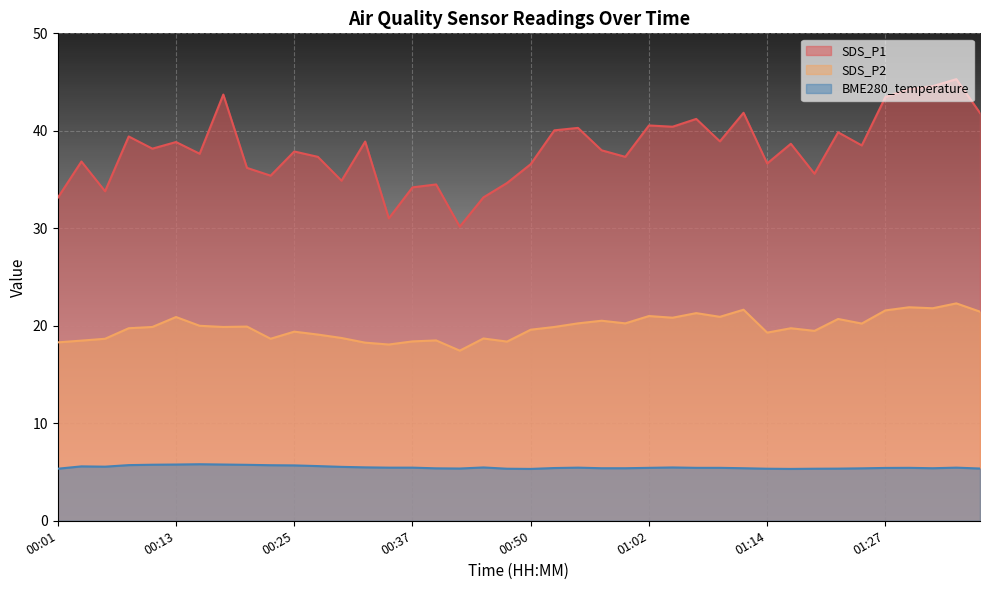

Rank the series by their maximum value, from highest to lowest.

SDS_P1, SDS_P2, BME280_temperature